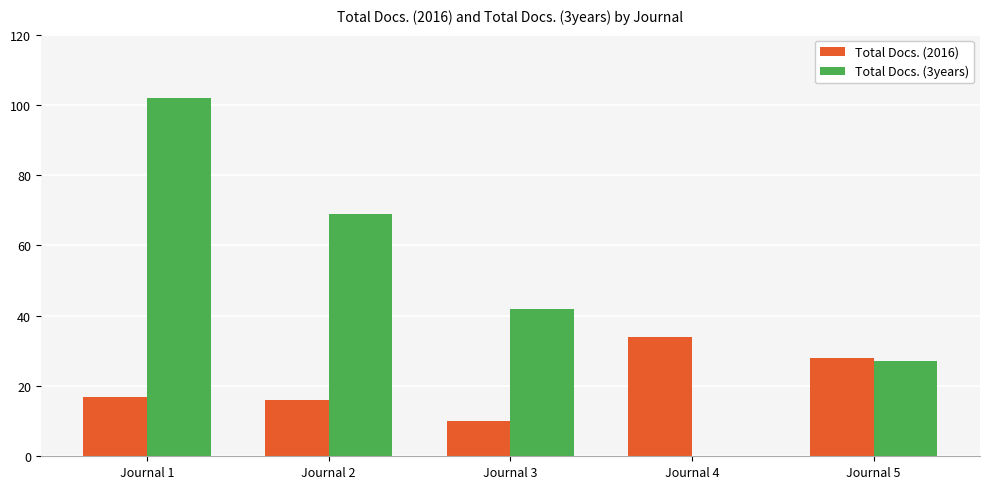

Where is Total Docs. (3years) nearest to the value 51?

Journal 3